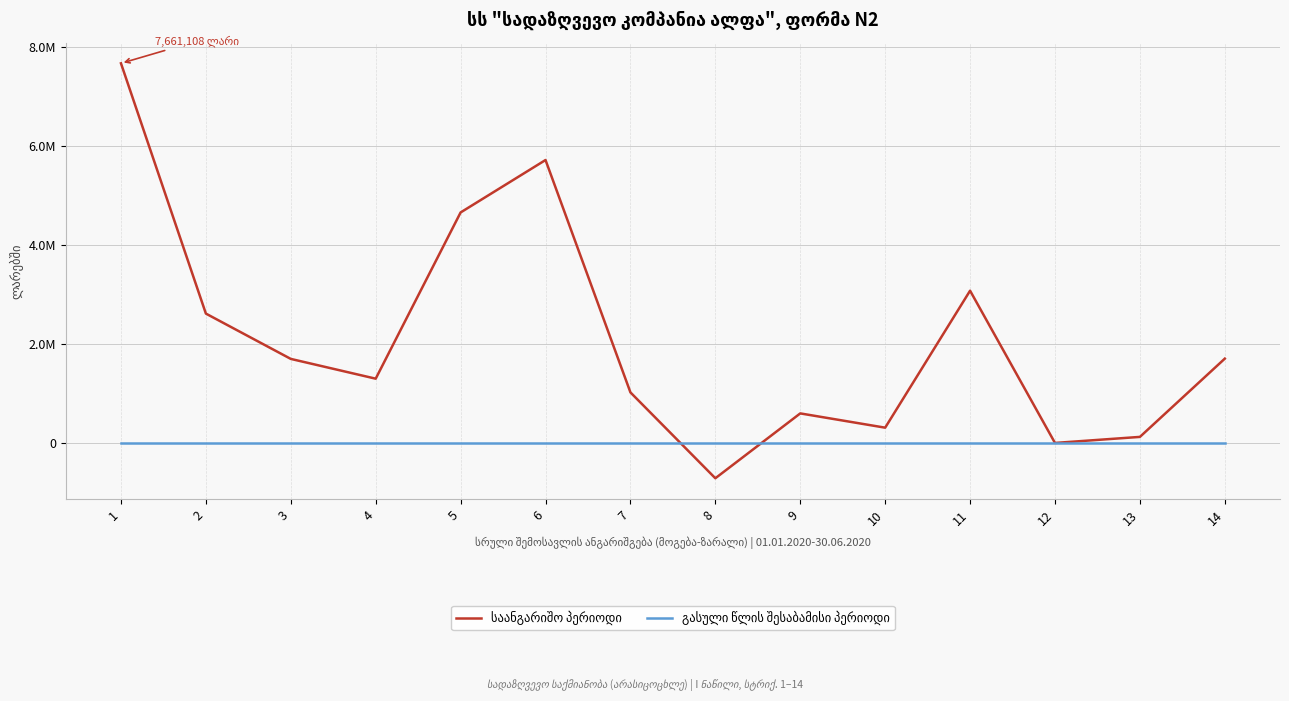

What is the value of the საანგარიშო პერიოდი point at the 2nd from the left?

2610480.3